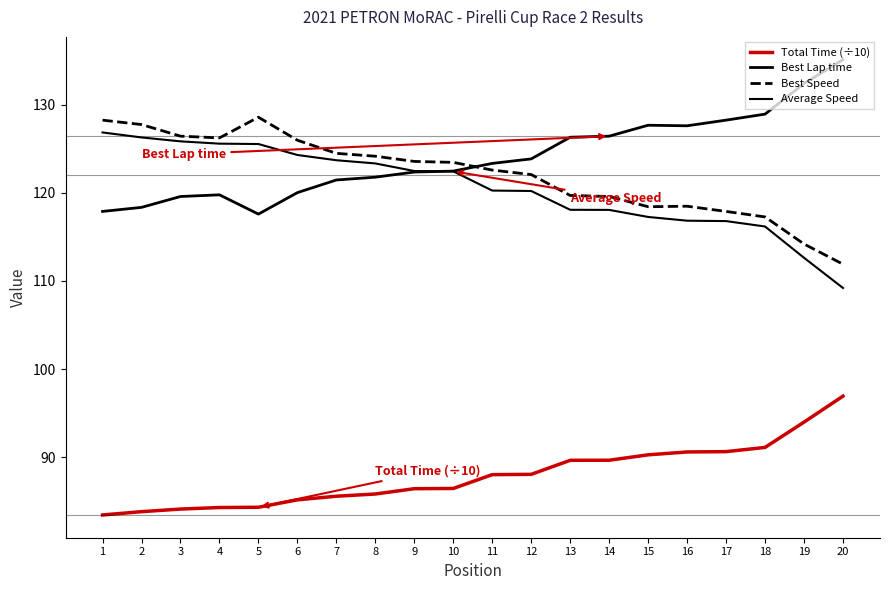

How many values in the Best Lap time series are below 123?

10